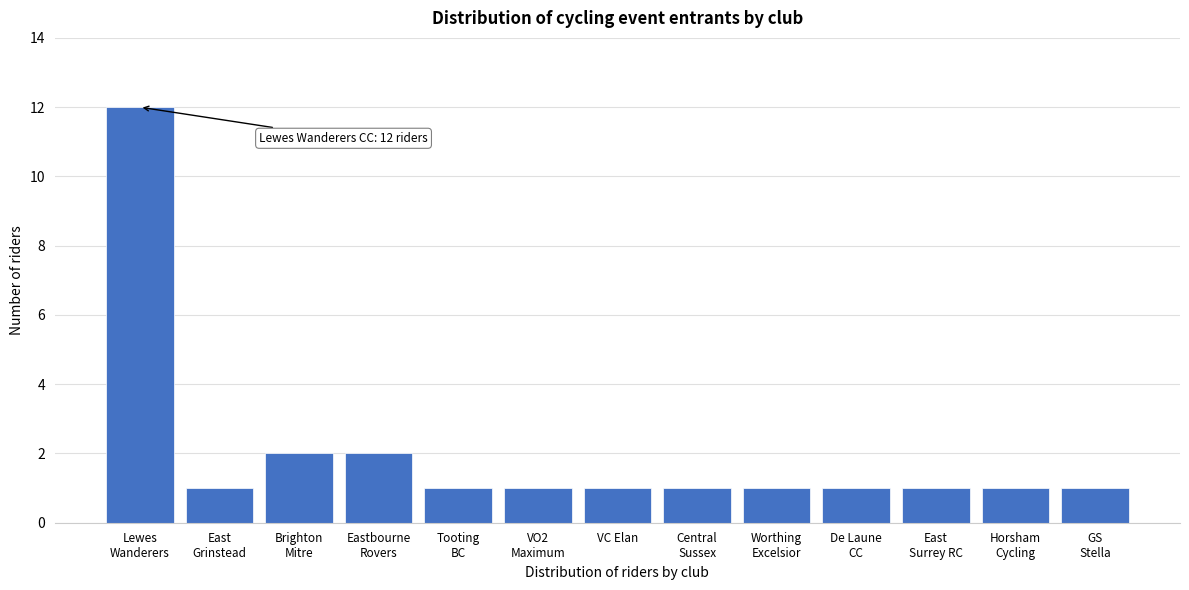

Reading left to right, extract all data points from this chart.

12	1	2	2	1	1	1	1	1	1	1	1	1